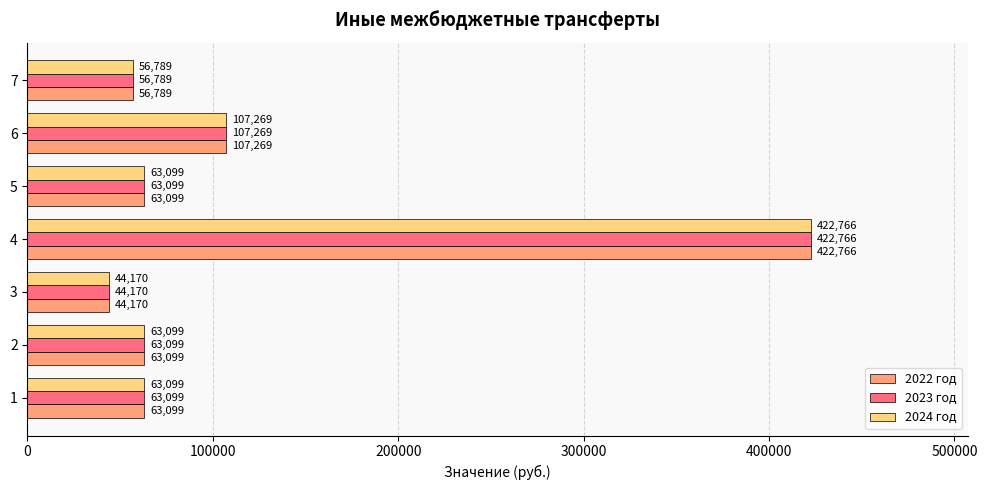

At which category does the chart reach its minimum across all series?

3